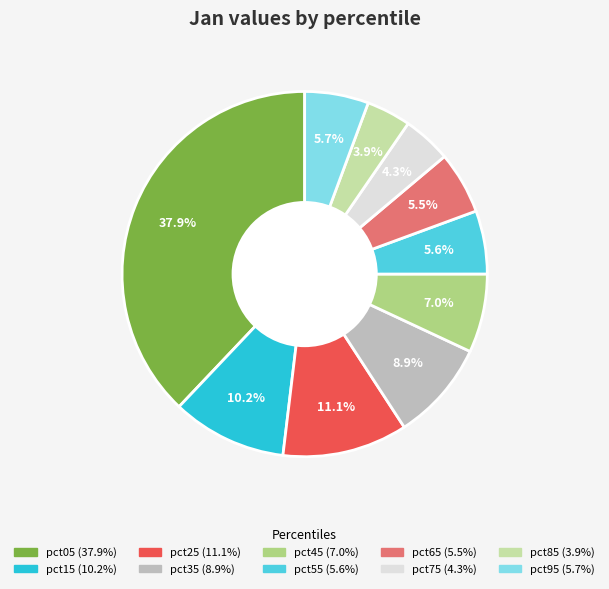

Count the number of slices in the pie.

10